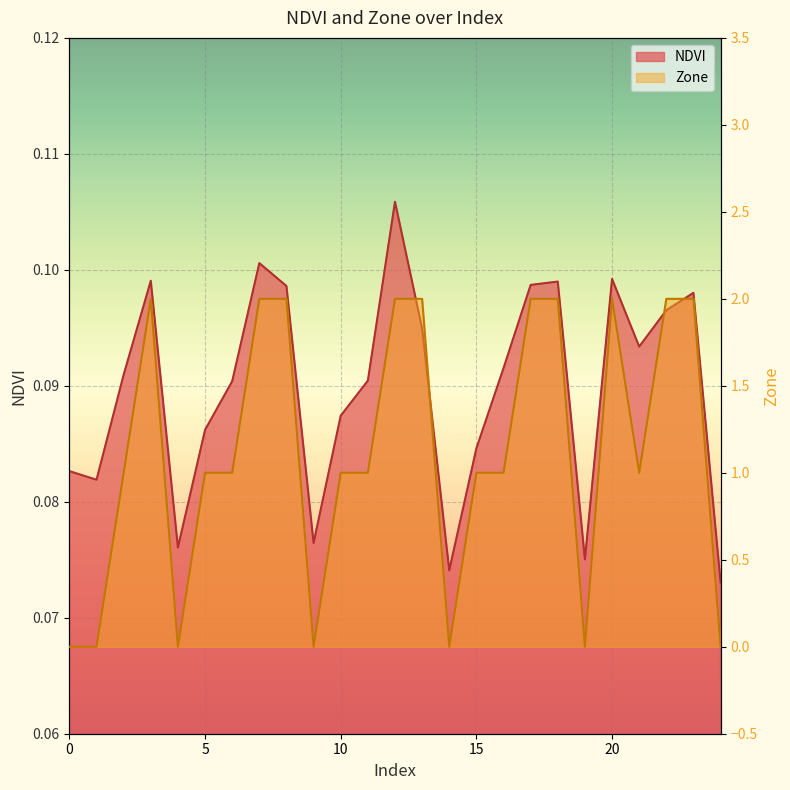

Reading left to right, transcribe all the data shown in this chart.

NDVI: 0.1	0.1	0.1	0.1	0.1	0.1	0.1	0.1	0.1	0.1	0.1	0.1	0.1	0.1	0.1	0.1	0.1	0.1	0.1	0.1	0.1	0.1	0.1	0.1	0.1
Zone: 0.0	0.0	1.0	2.0	0.0	1.0	1.0	2.0	2.0	0.0	1.0	1.0	2.0	2.0	0.0	1.0	1.0	2.0	2.0	0.0	2.0	1.0	2.0	2.0	0.0